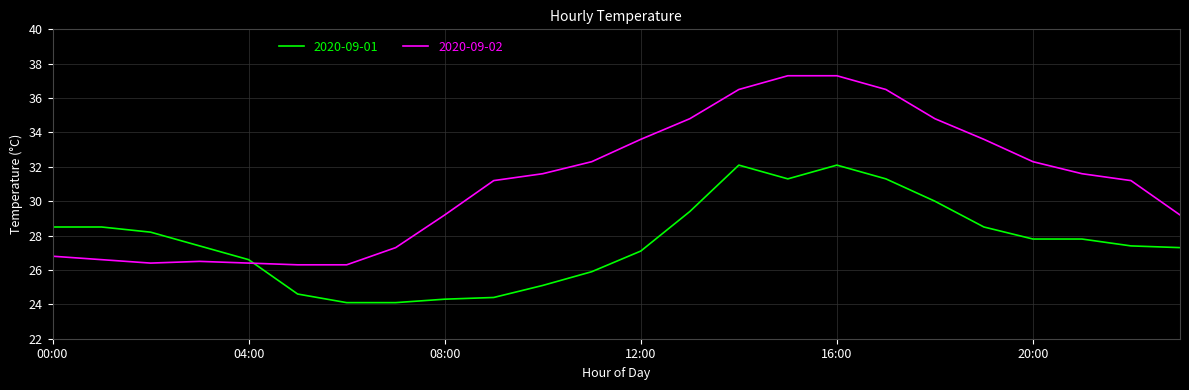

What is the difference between the second highest and second lowest values in the 2020-09-01 series?

8.0